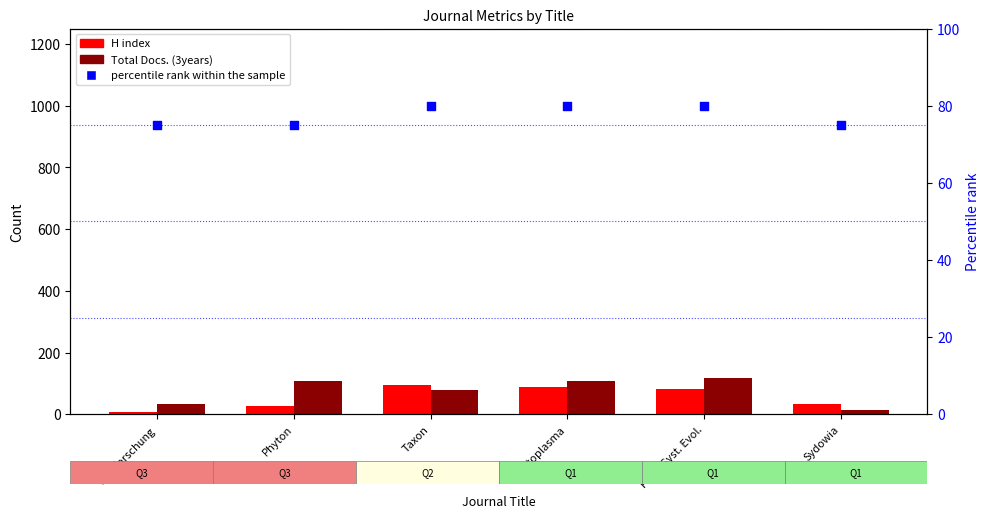

Is the value of percentile rank within the sample at Sydowia greater than the value of H index at Protoplasma?

No